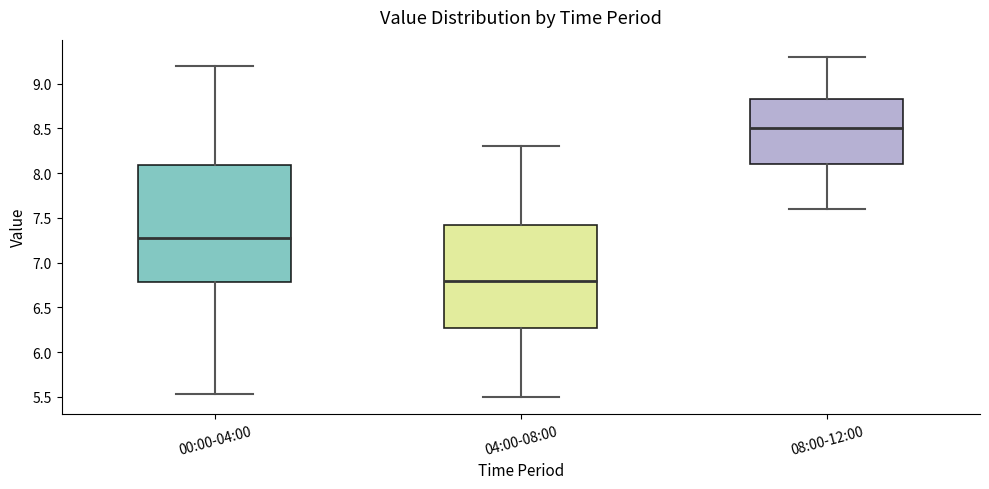

Which box's median line is the highest?

08:00-12:00